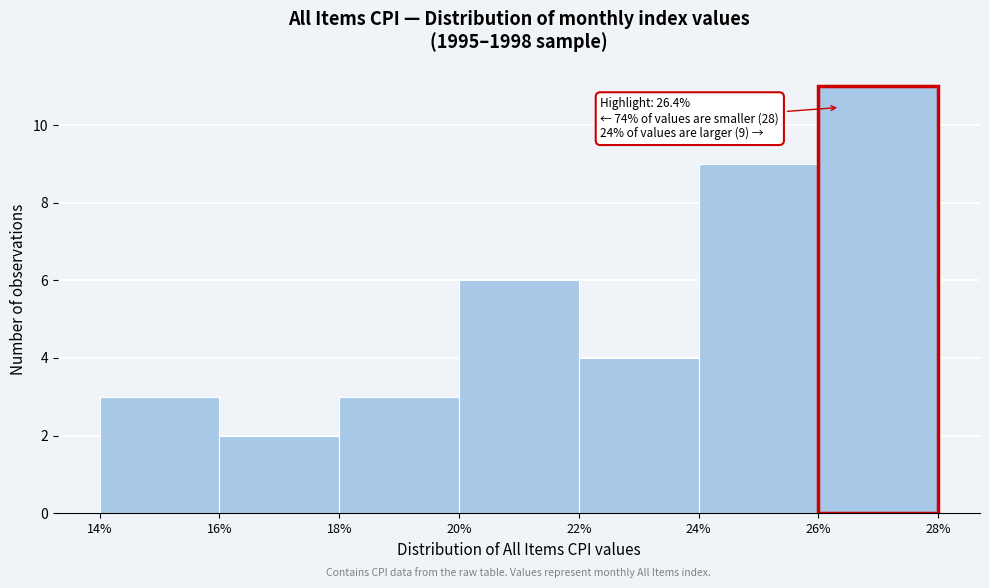

Over which range of the x-axis is the bar tallest?

26% to 28%